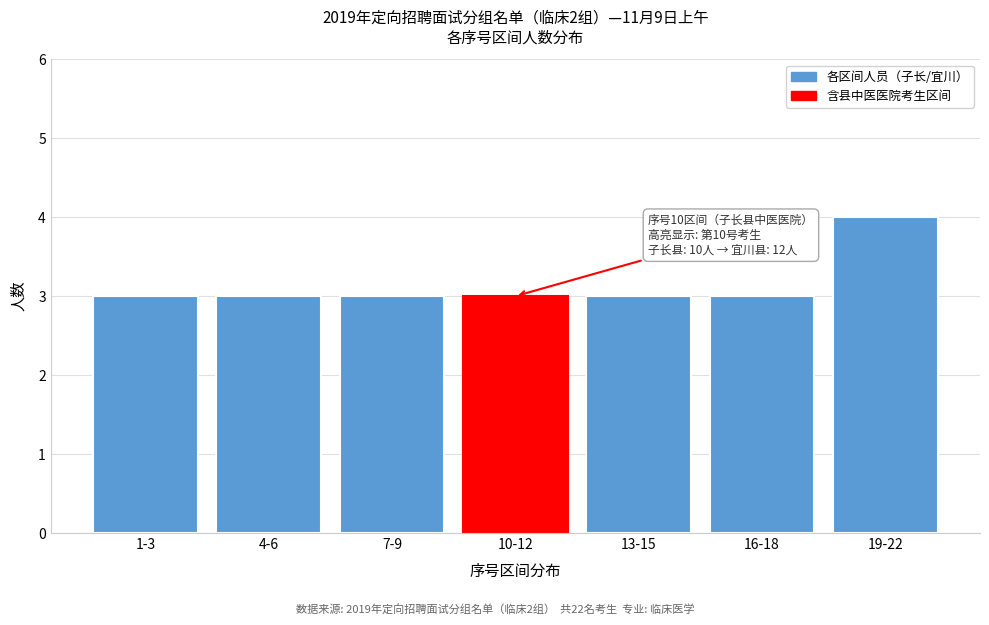

Reading left to right, extract all data points from this chart.

1-3=3	4-6=3	7-9=3	10-12=3	13-15=3	16-18=3	19-22=4